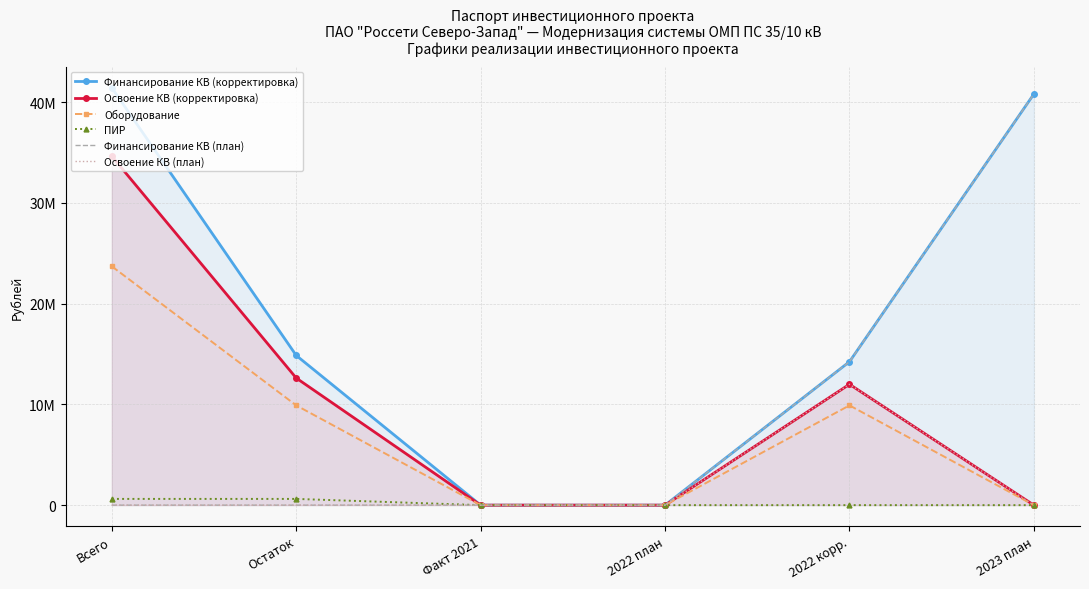

The Освоение КВ (план) series shows 11999310 at 2022 корр.. True or false?

True